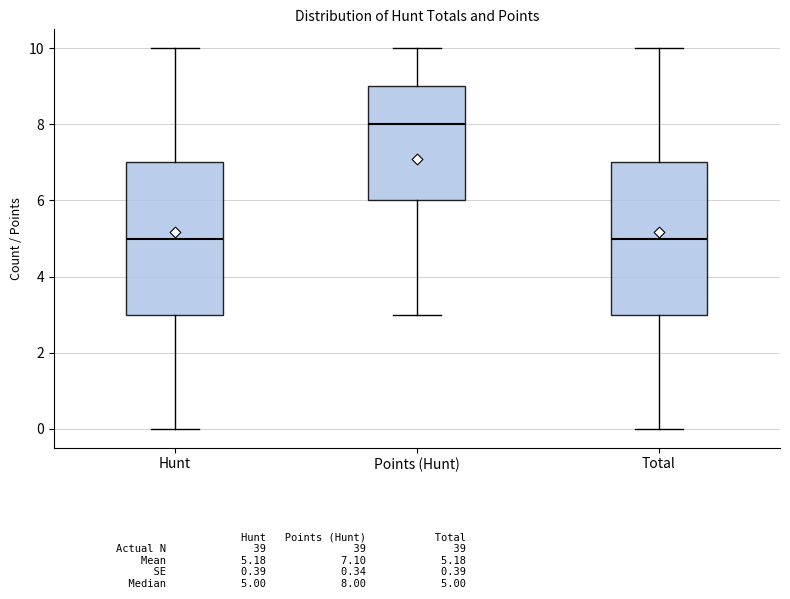

Reading left to right, transcribe this box plot: for each box, give where its median line is, the range the box spans, and where its two whiskers end, as read against the y-axis. The values are not printed on the chart, so give them approximately, as read against the axis.

Hunt: median 5, box 3 to 7, whiskers 0 to 10
Points (Hunt): median 8, box 6 to 9, whiskers 3 to 10
Total: median 5, box 3 to 7, whiskers 0 to 10